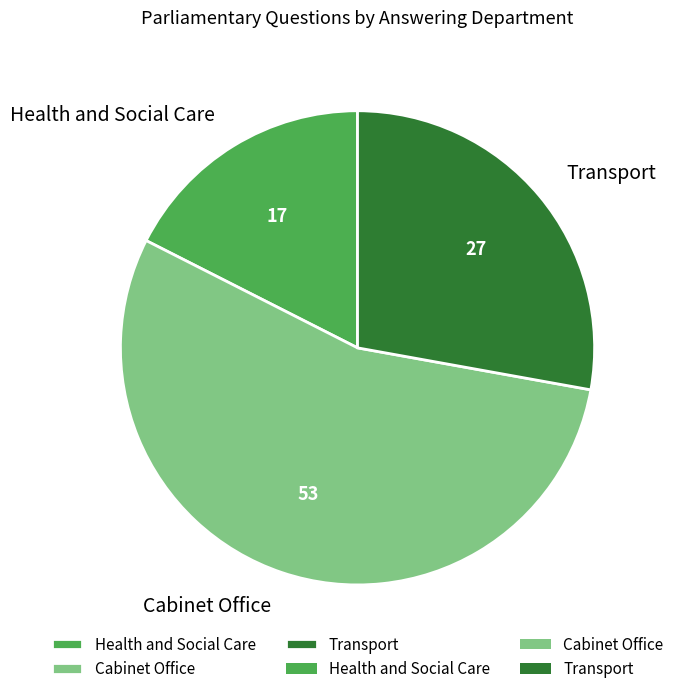

Combined, do Health and Social Care and Cabinet Office account for over 50%?

Yes